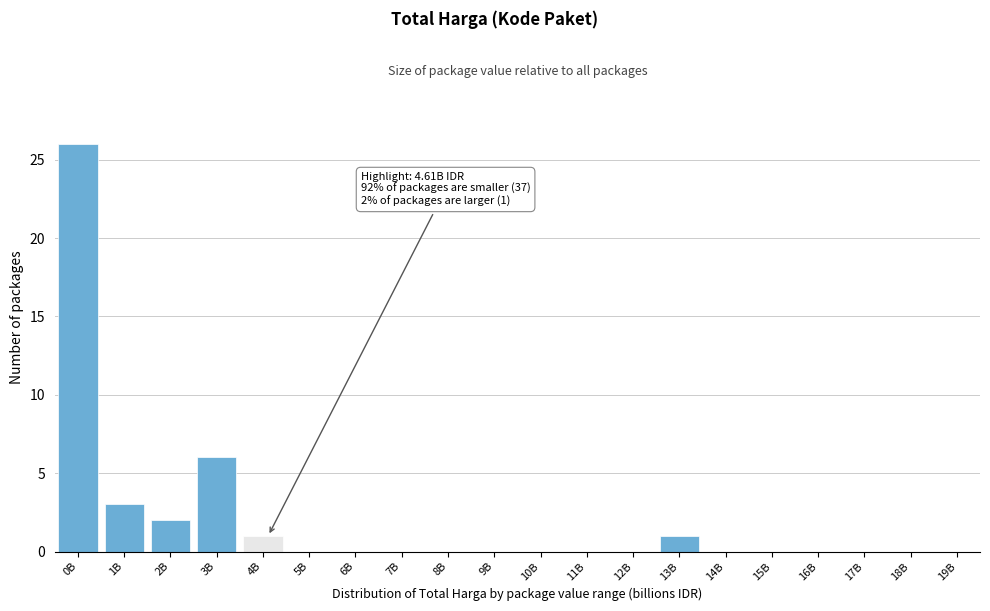

What is the sum of all values?

39